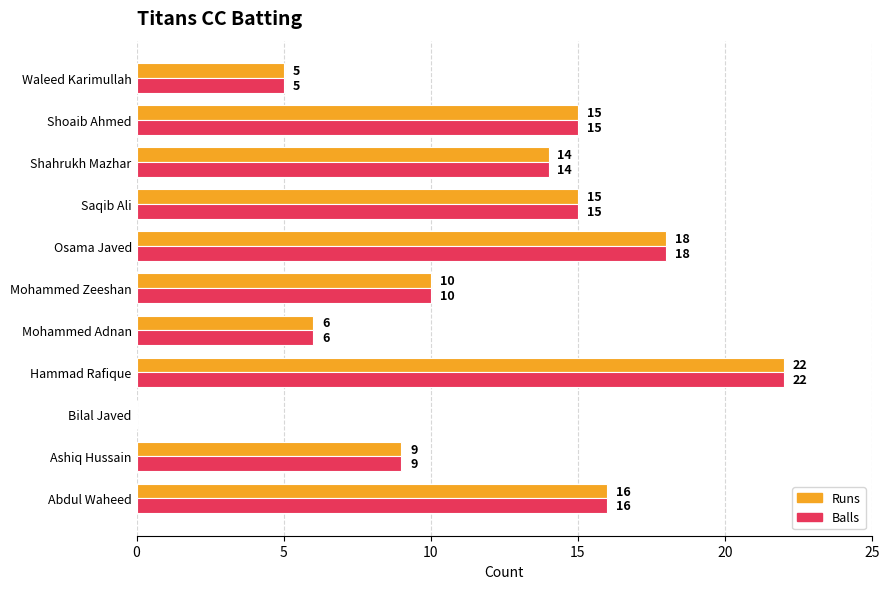

What is the total value across all series at Shahrukh Mazhar?

28